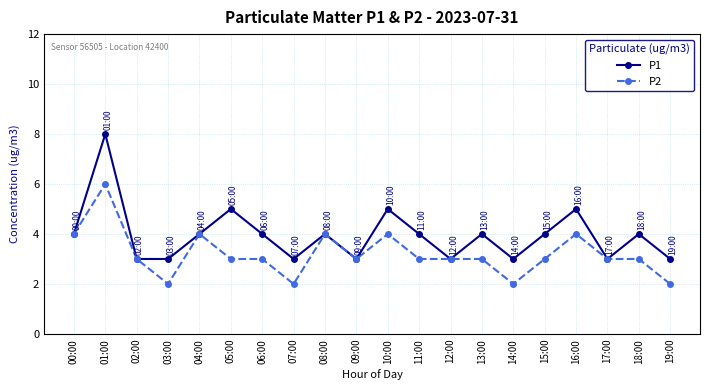

Which series changed the most between 01:00 and 14:00?

P1